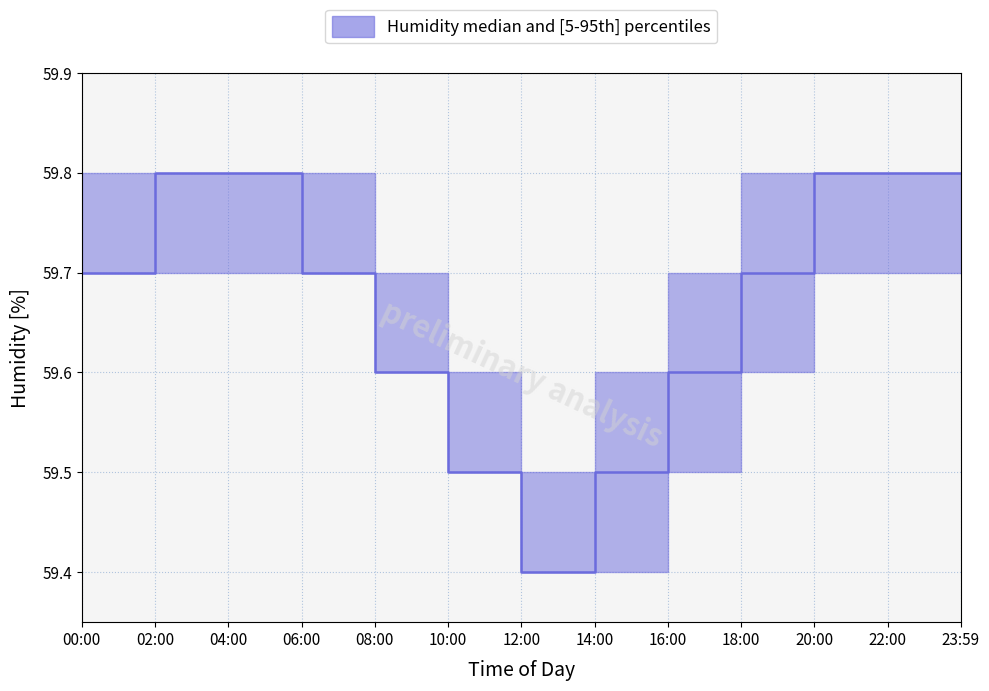

At how many categories does at least one series exceed 59?

13